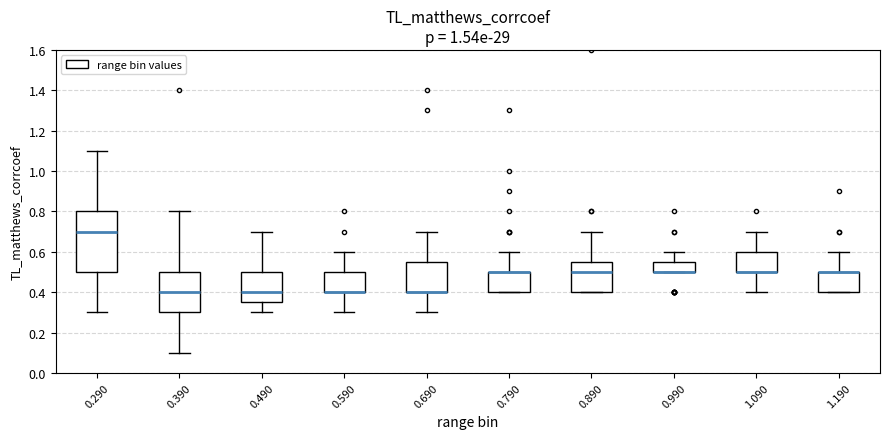

Reading left to right, read every box against the y-axis: the position of its median line, the range the box covers, and the ends of its whiskers. The values are not printed on the chart, so give them approximately, as read against the axis.

0.290: median 0.70, box 0.50 to 0.80, whiskers 0.30 to 1.10
0.390: median 0.40, box 0.30 to 0.50, whiskers 0.10 to 0.80
0.490: median 0.40, box 0.36 to 0.50, whiskers 0.30 to 0.70
0.590: median 0.40 (drawn on the box's lower edge), box 0.40 to 0.50, whiskers 0.30 to 0.60
0.690: median 0.40 (drawn on the box's lower edge), box 0.40 to 0.56, whiskers 0.30 to 0.70
0.790: median 0.50 (drawn on the box's upper edge), box 0.40 to 0.50, whiskers 0.40 to 0.60
0.890: median 0.50, box 0.40 to 0.56, whiskers 0.40 to 0.70
0.990: median 0.50 (drawn on the box's lower edge), box 0.50 to 0.56, whiskers 0.50 to 0.60
1.090: median 0.50 (drawn on the box's lower edge), box 0.50 to 0.60, whiskers 0.40 to 0.70
1.190: median 0.50 (drawn on the box's upper edge), box 0.40 to 0.50, whiskers 0.40 to 0.60